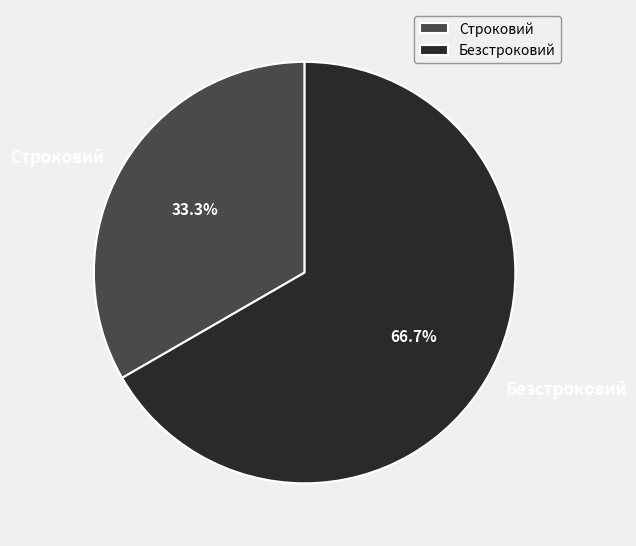

What is the largest slice in the pie chart?

Безстроковий